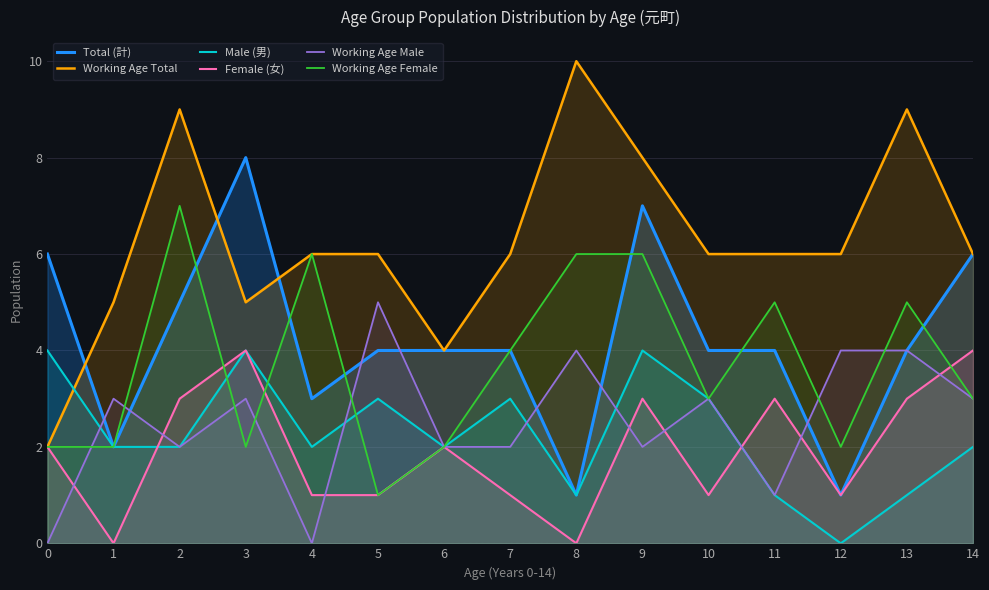

Where do Male (男) and Female (女) first cross each other?

1 and 2